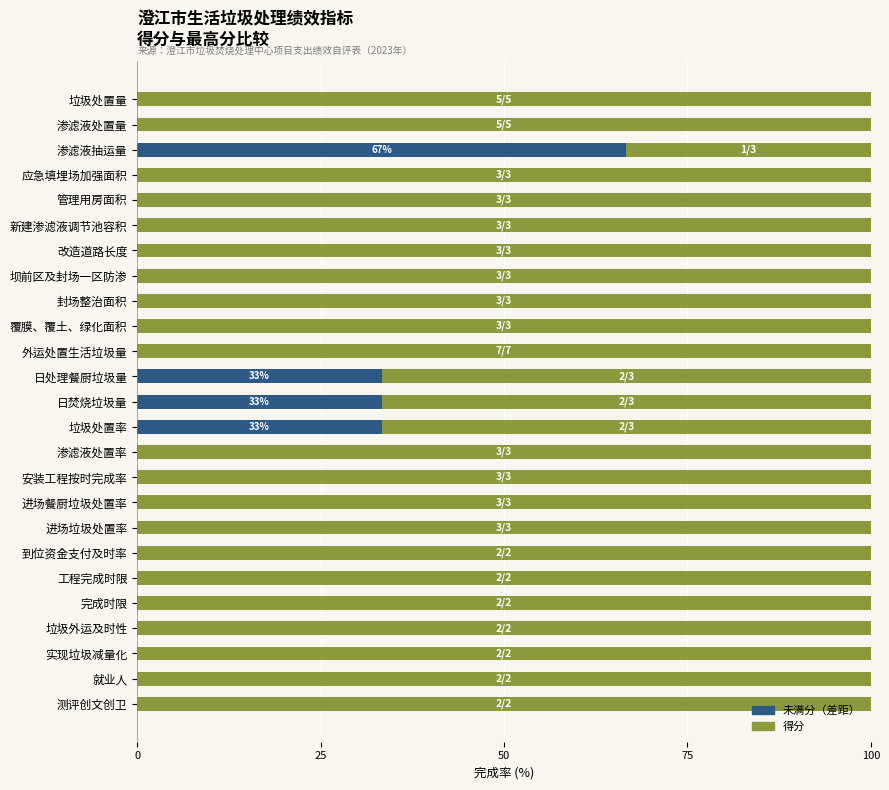

True or false: 未满分（差距） has a value of -40.2 at 垃圾处置量.

False